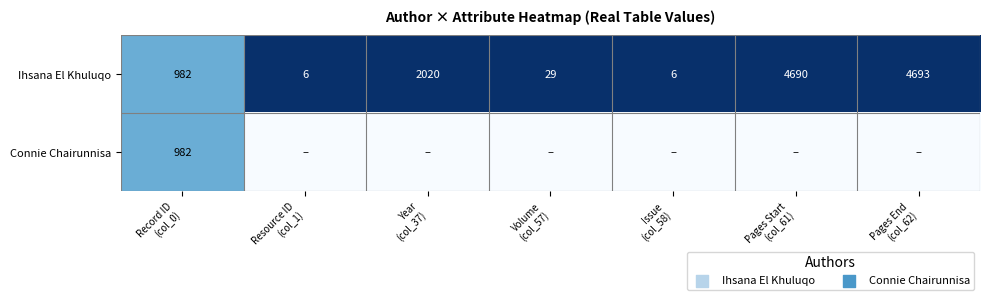

At how many categories does at least one series exceed 0?

7